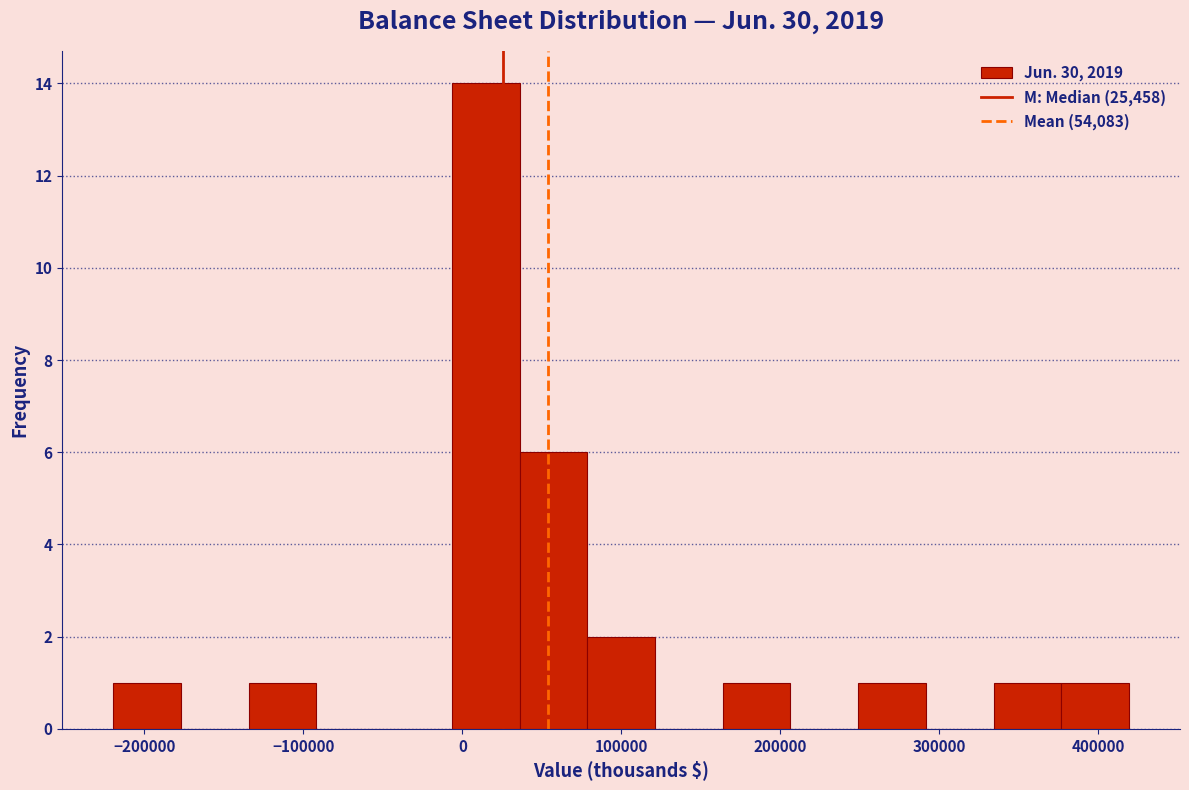

Reading left to right, list every bar in this chart as the range it spans on the x-axis followed by its height. Neither the bar edges nor the heights are printed on the chart, so give them approximately, as read against the axes.

-220000 to -180000: 1
-180000 to -130000: 0
-130000 to -90000: 1
-90000 to -50000: 0
-50000 to -10000: 0
-10000 to 40000: 14
40000 to 80000: 6
80000 to 120000: 2
120000 to 160000: 0
160000 to 210000: 1
210000 to 250000: 0
250000 to 290000: 1
290000 to 330000: 0
330000 to 380000: 1
380000 to 420000: 1